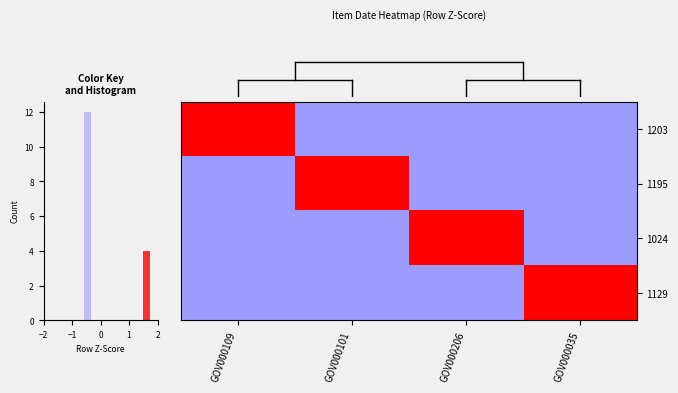

Count the number of data series in this chart.

4